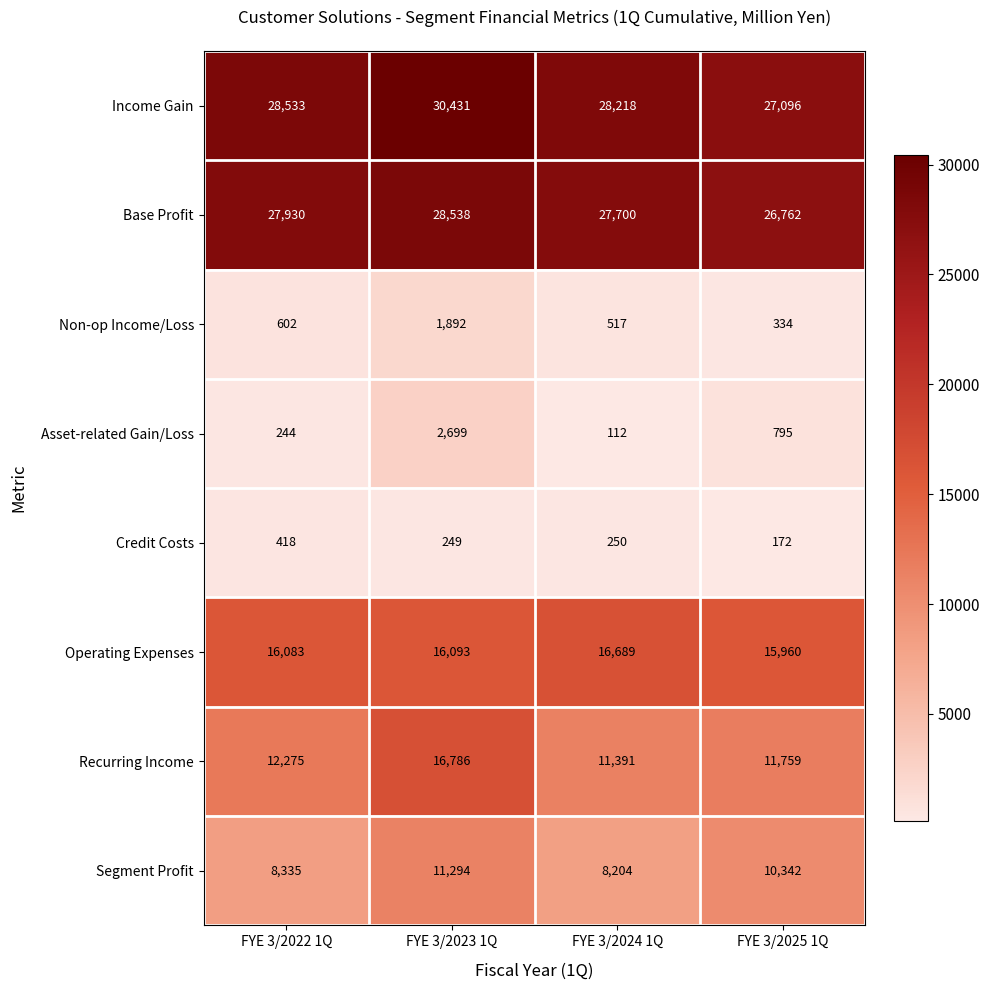

Which series has the widest spread of values?

Recurring Income